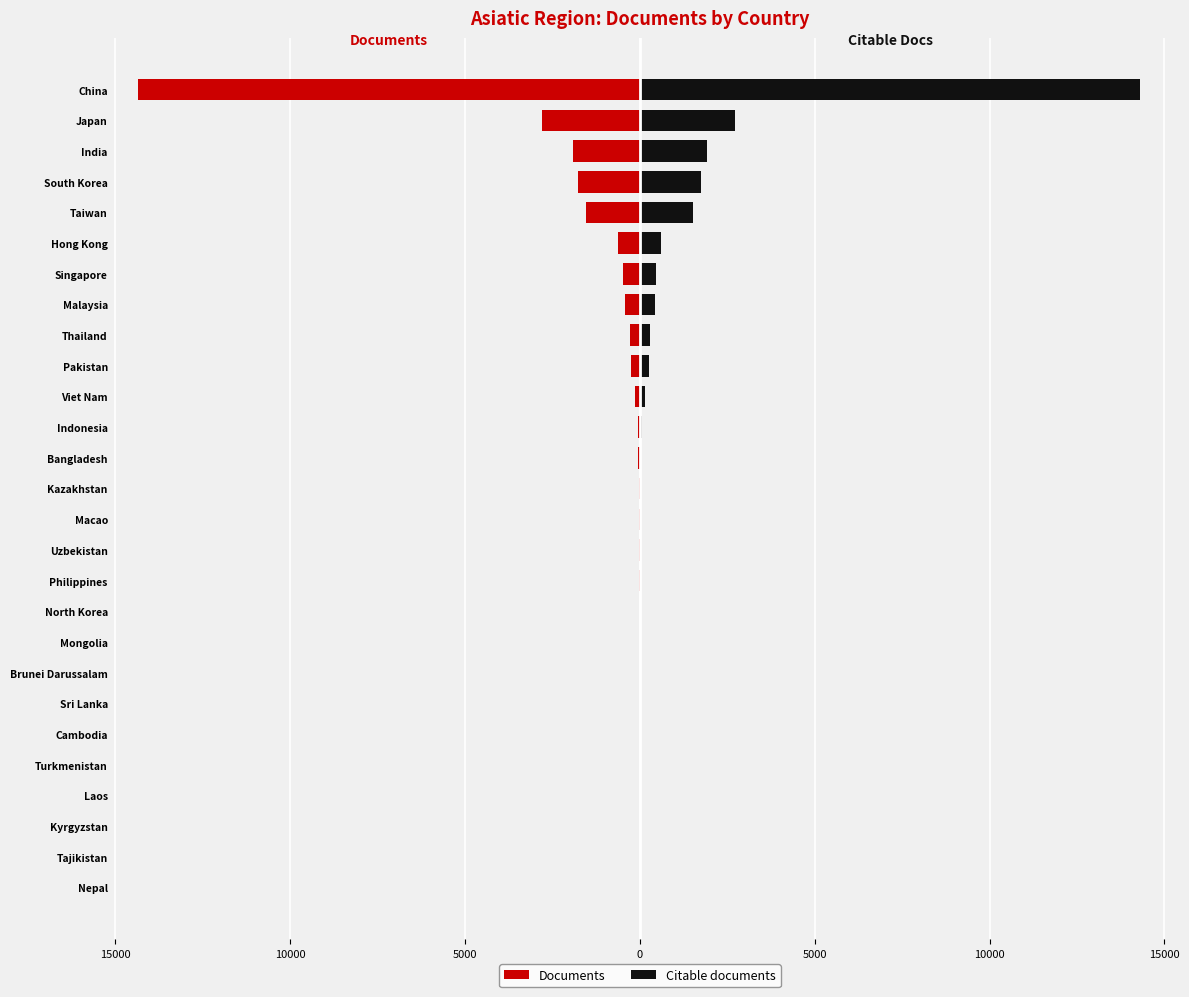

How many values in the Documents series are below -27?

13